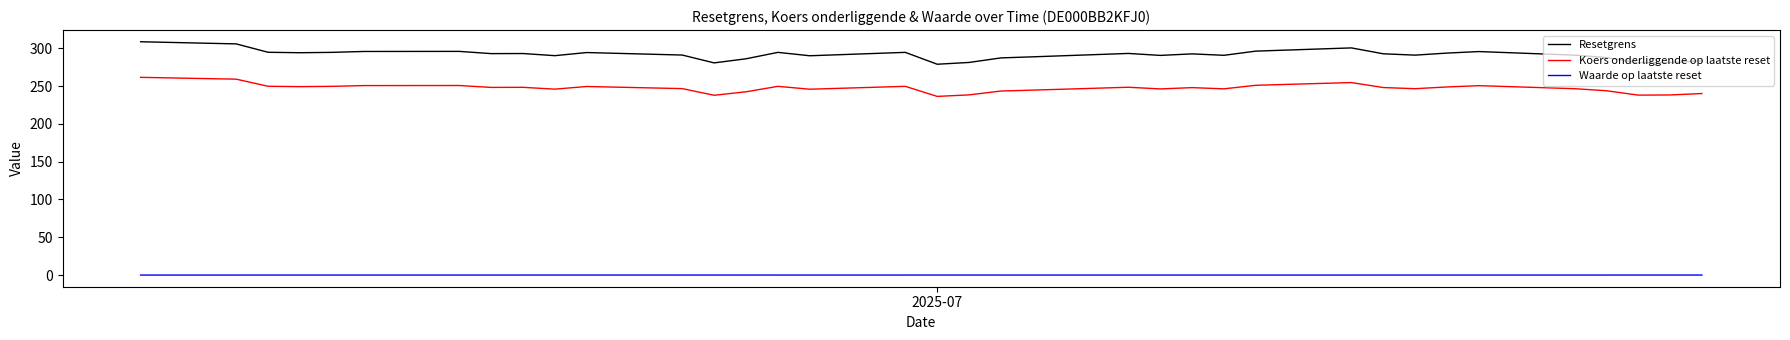

List the series in order of their peak value, highest first.

Resetgrens, Koers onderliggende op laatste reset, Waarde op laatste reset